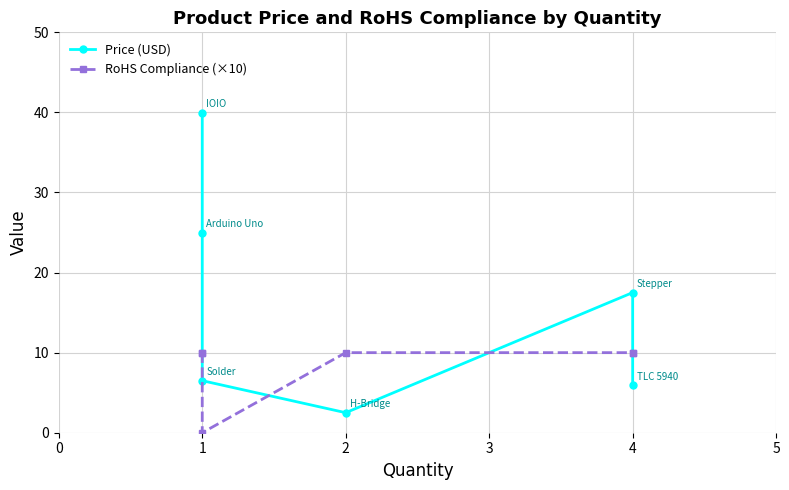

Which series has the largest range (max minus min)?

Price (USD)